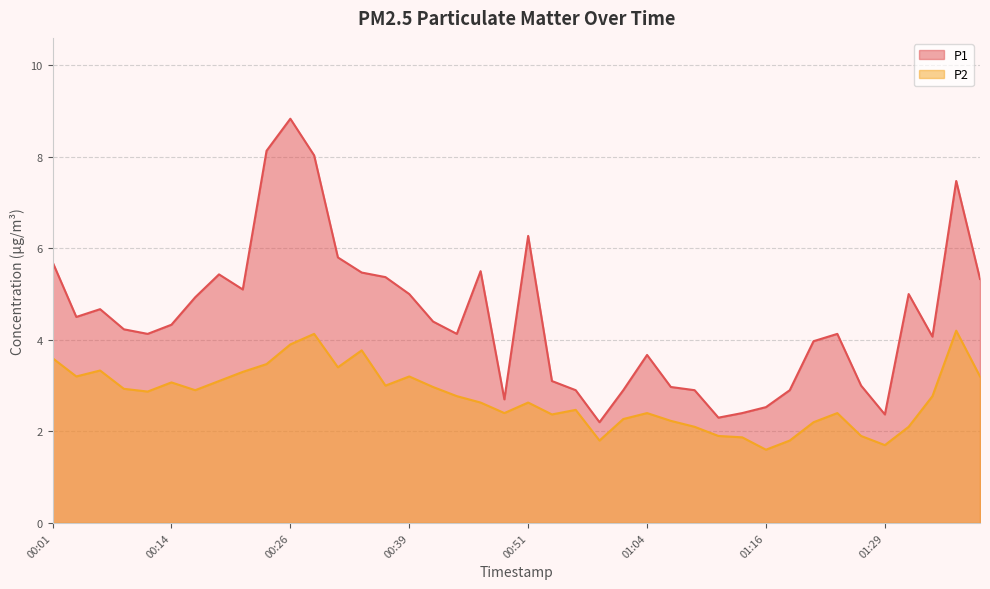

Which series has the largest range (max minus min)?

P1